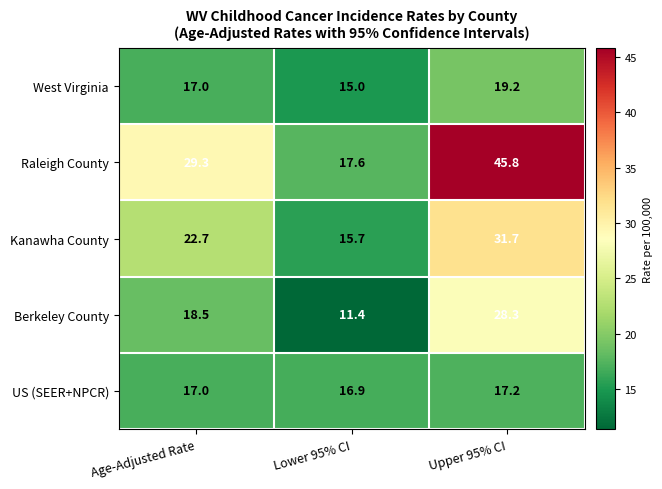

What is the total value across all series at Upper 95% CI?

142.2